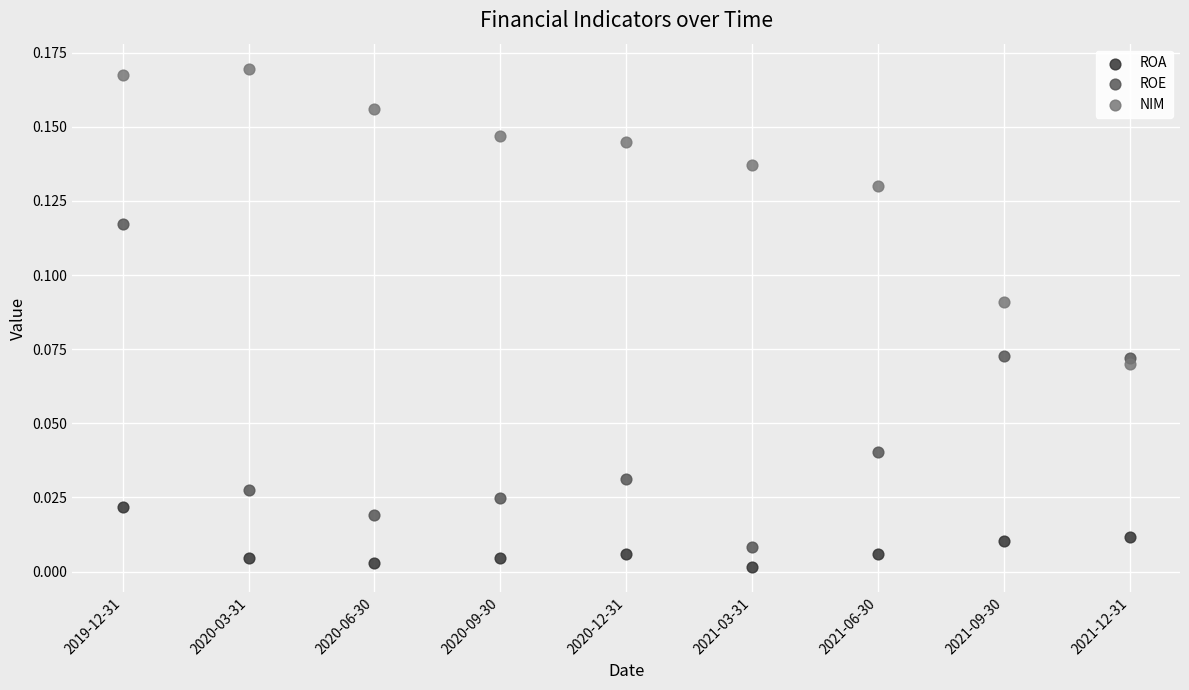

Which series reaches the maximum Y coordinate?

NIM